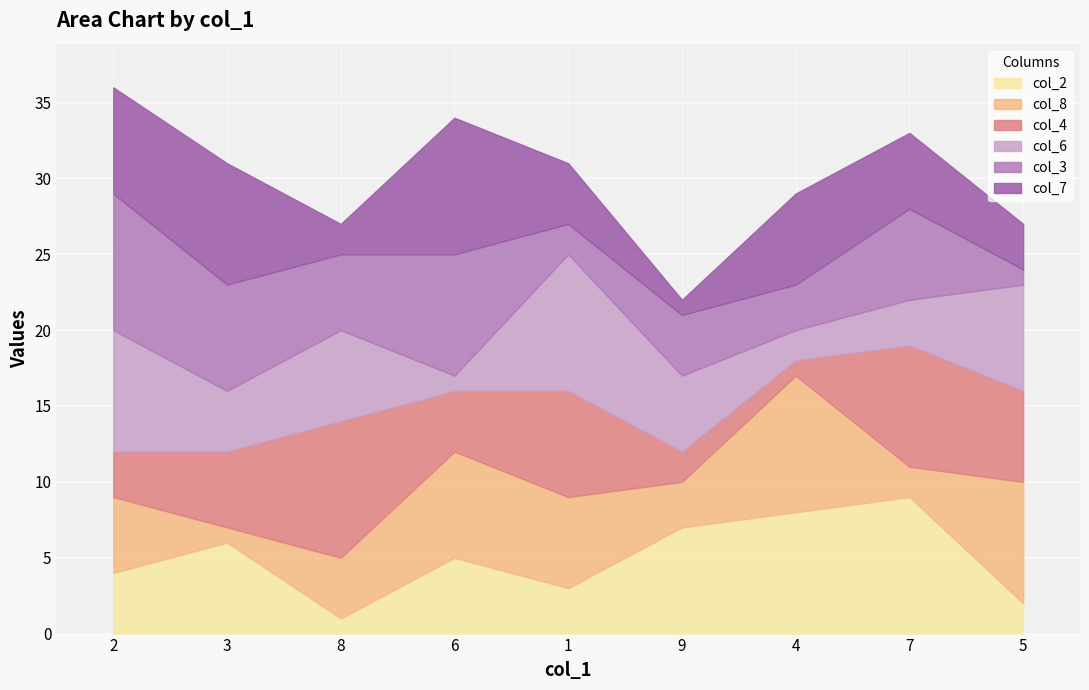

Which series has the largest total across all categories?

col_2